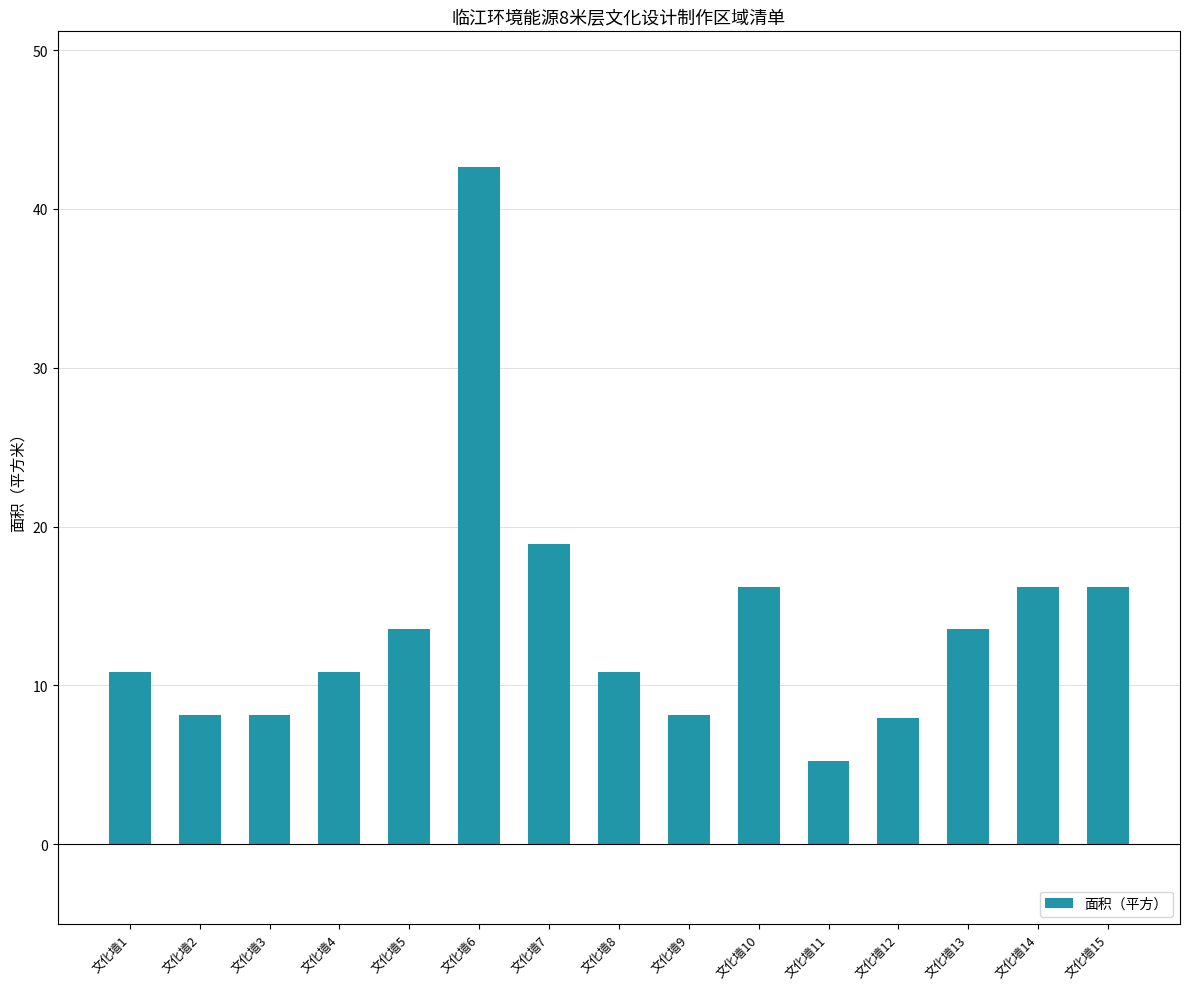

What is the difference between the maximum and minimum values?

37.4